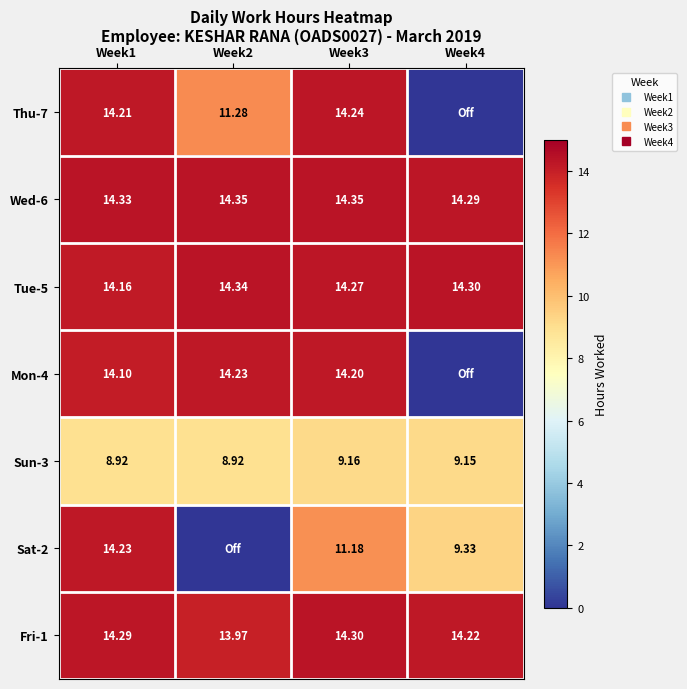

Where does the Sun-3 series first go above 9?

Week3